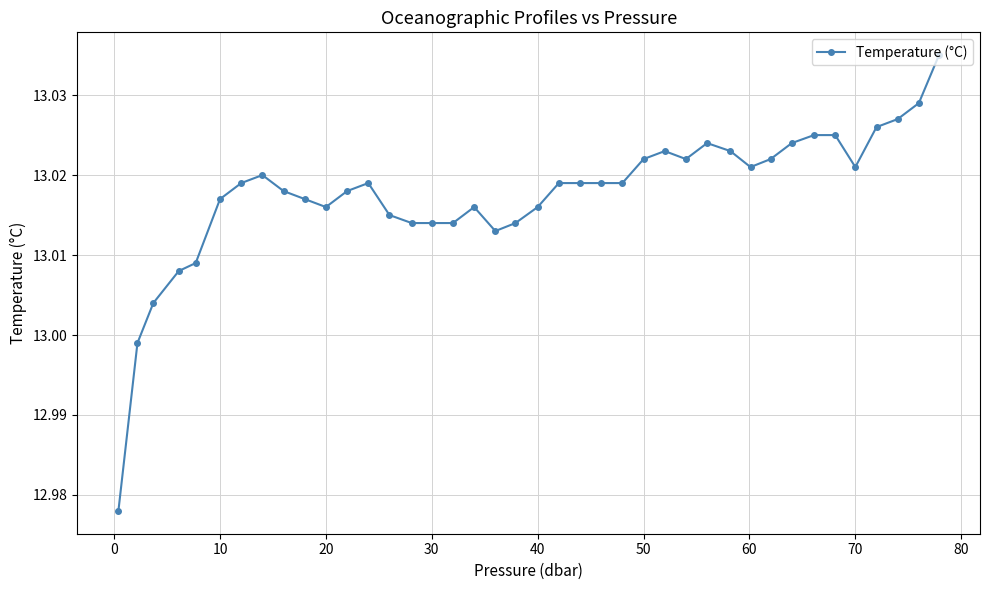

What is the sum of all values?

520.7